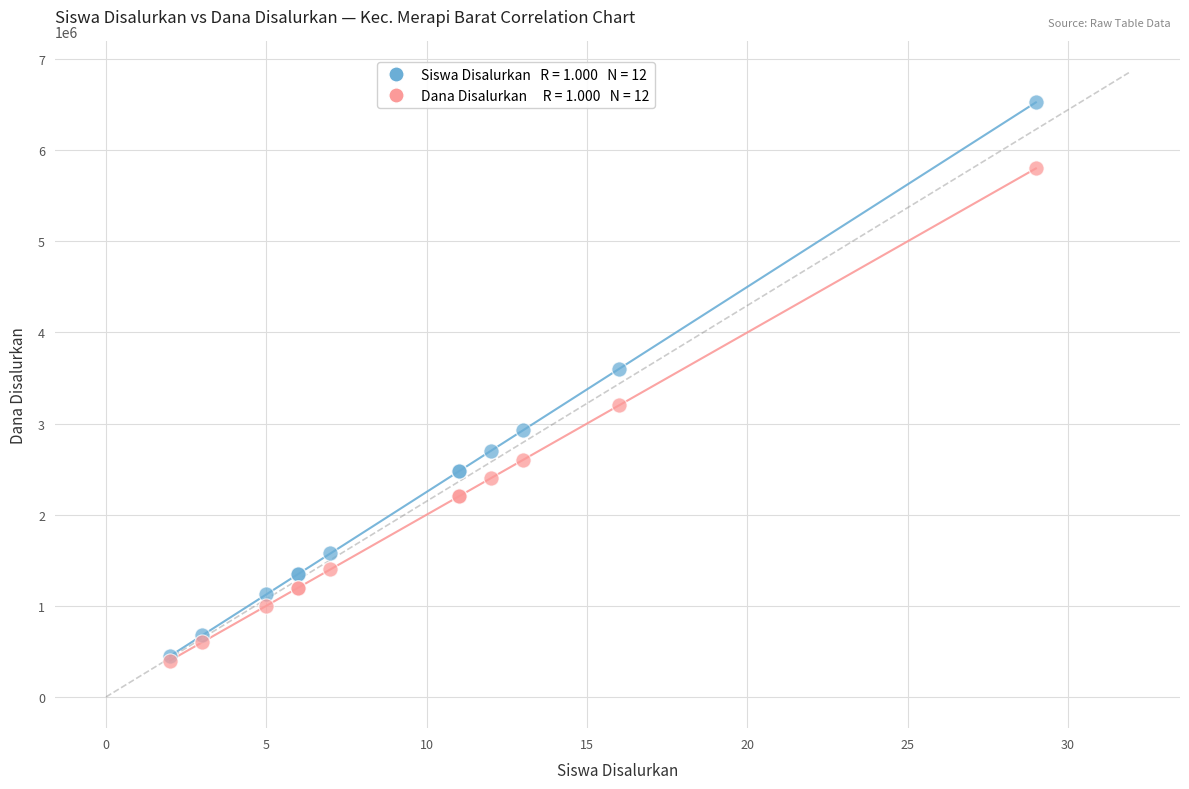

Across all series, what Y value is closest to 3462500?

3600000